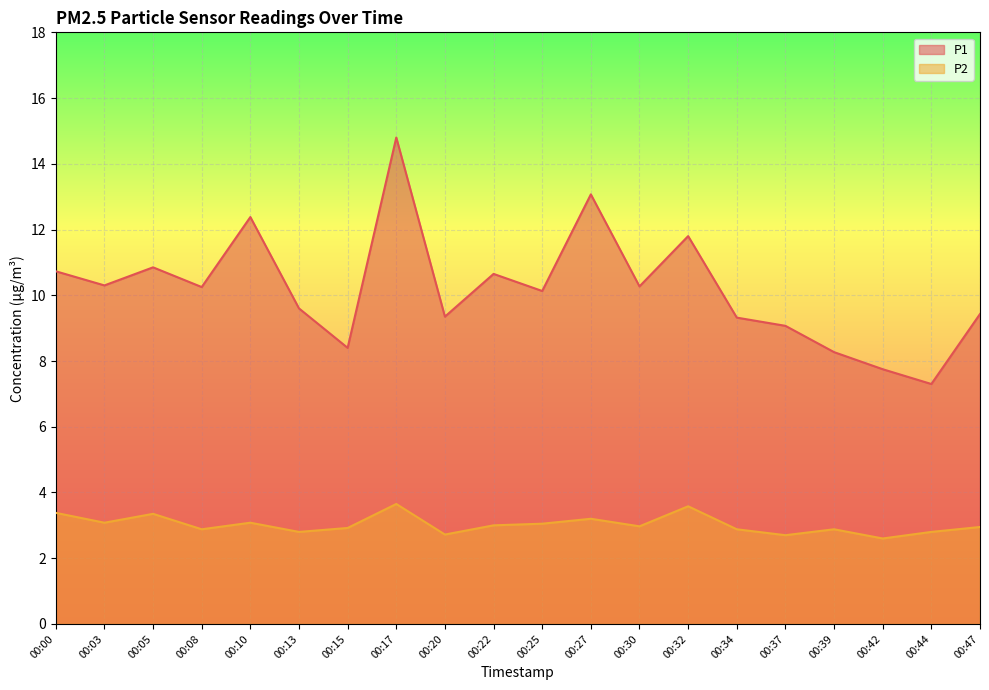

Count the number of categories in the chart.

20